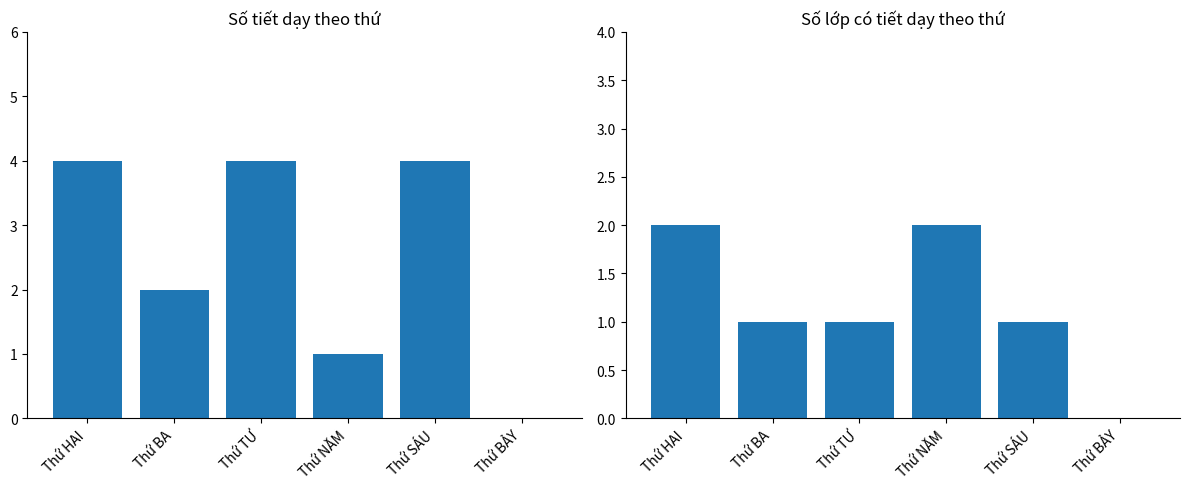

Is it true that Số tiết dạy equals 4 at Thứ SÁU?

True